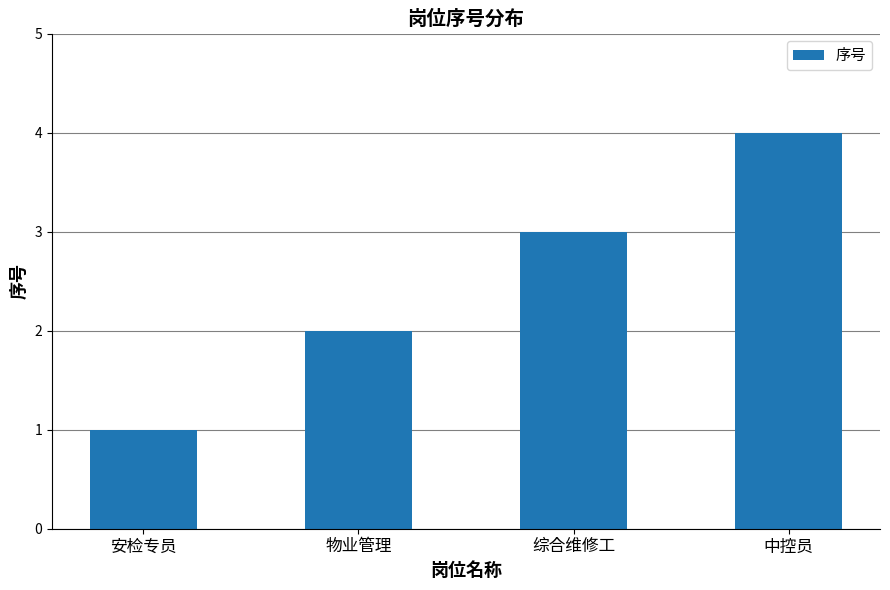

The value at 中控员 is 6. True or false?

False